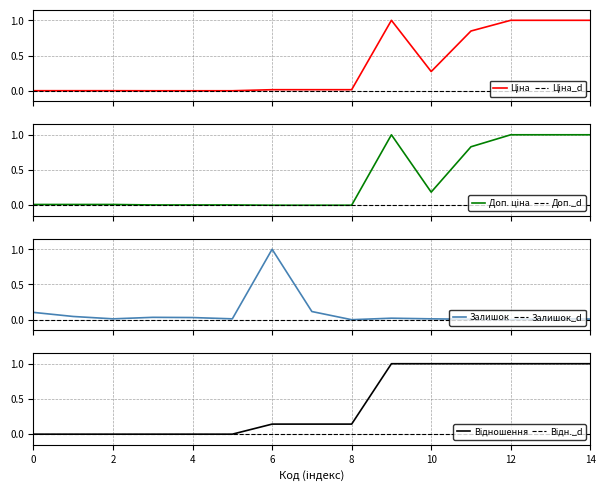

Is this an area chart (filled region under the line)?

No